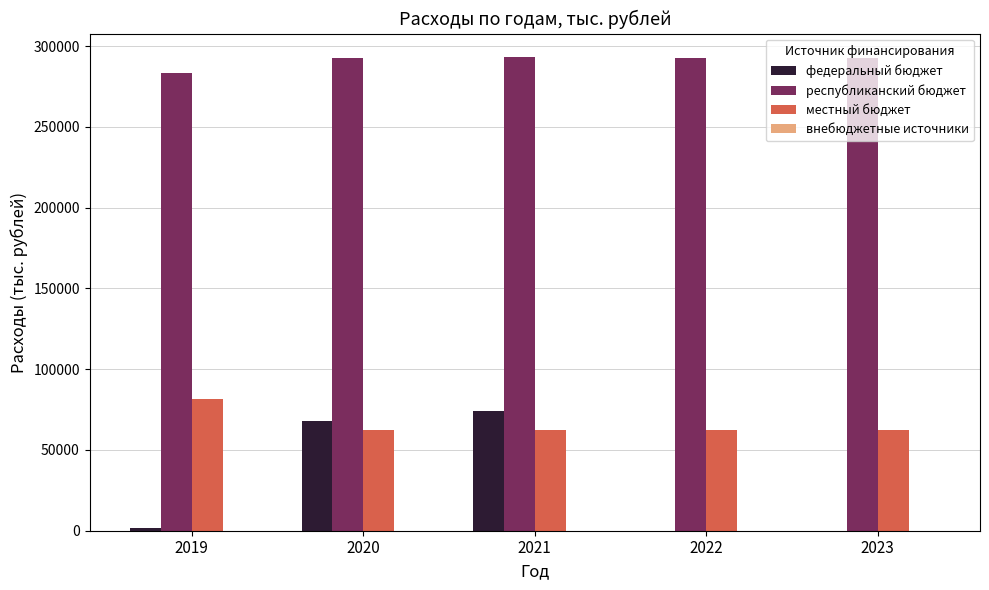

What is the total value across all series at 2020?

423194.4